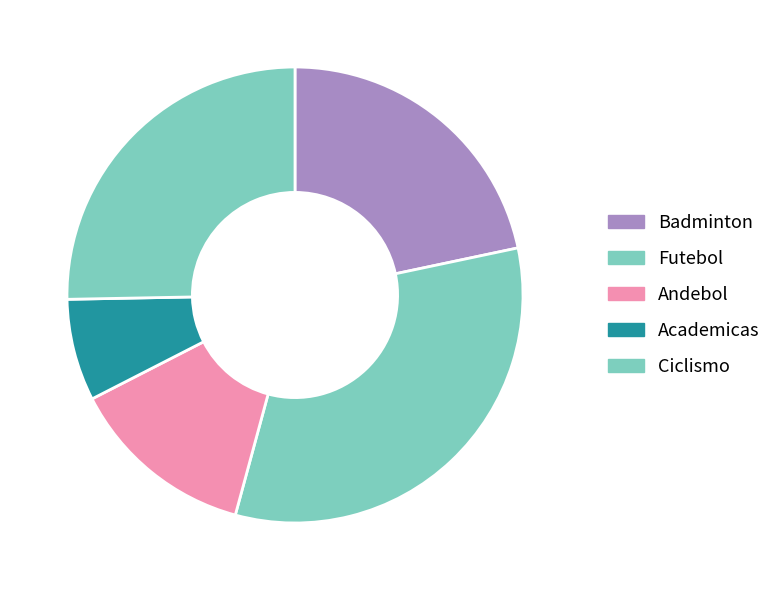

Which category has the biggest portion of the pie?

Futebol